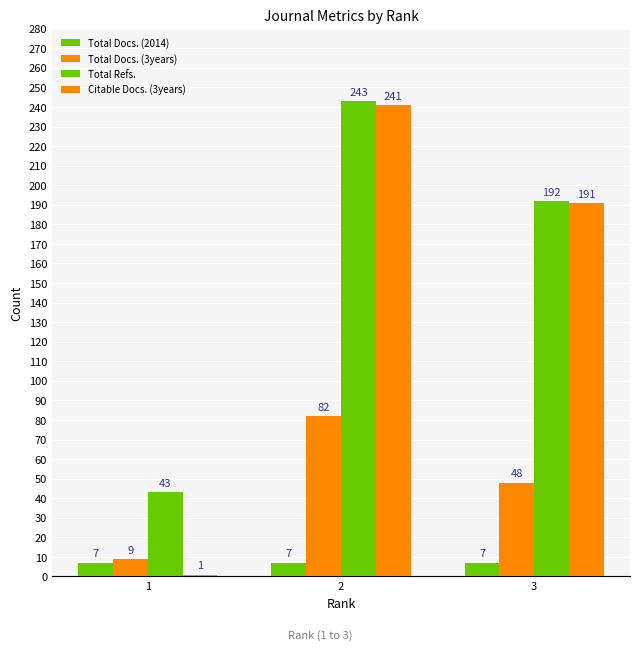

At which label is Total Docs. (2014) closest to 7?

1